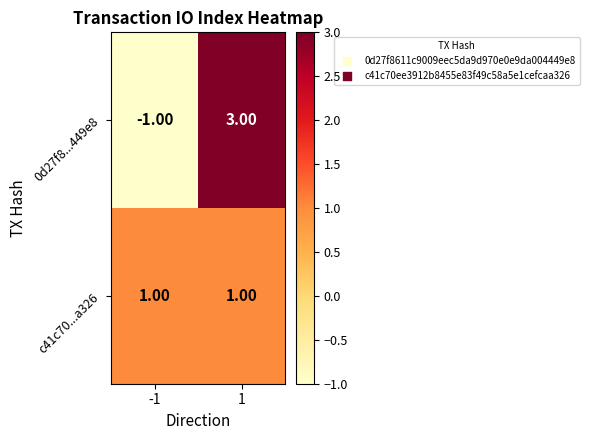

Which series changed the most between -1 and 1?

0d27f8...449e8